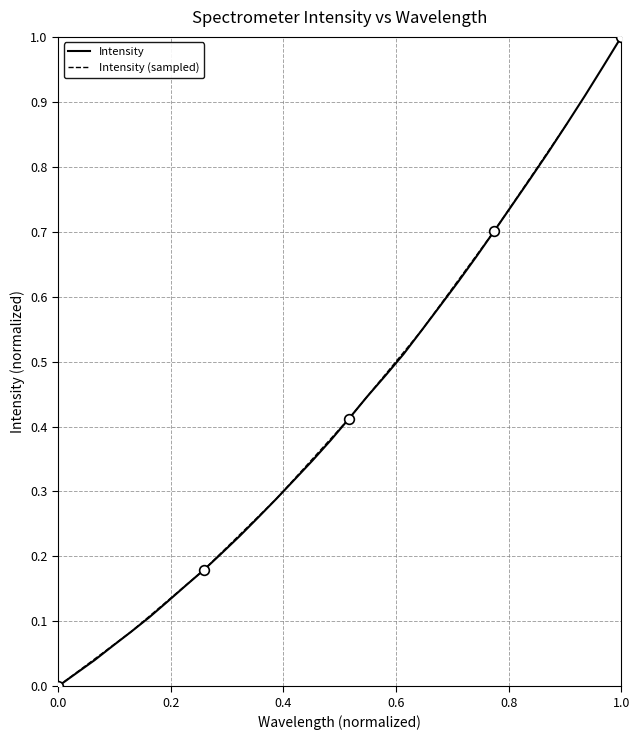

How many lines are shown in the chart?

1